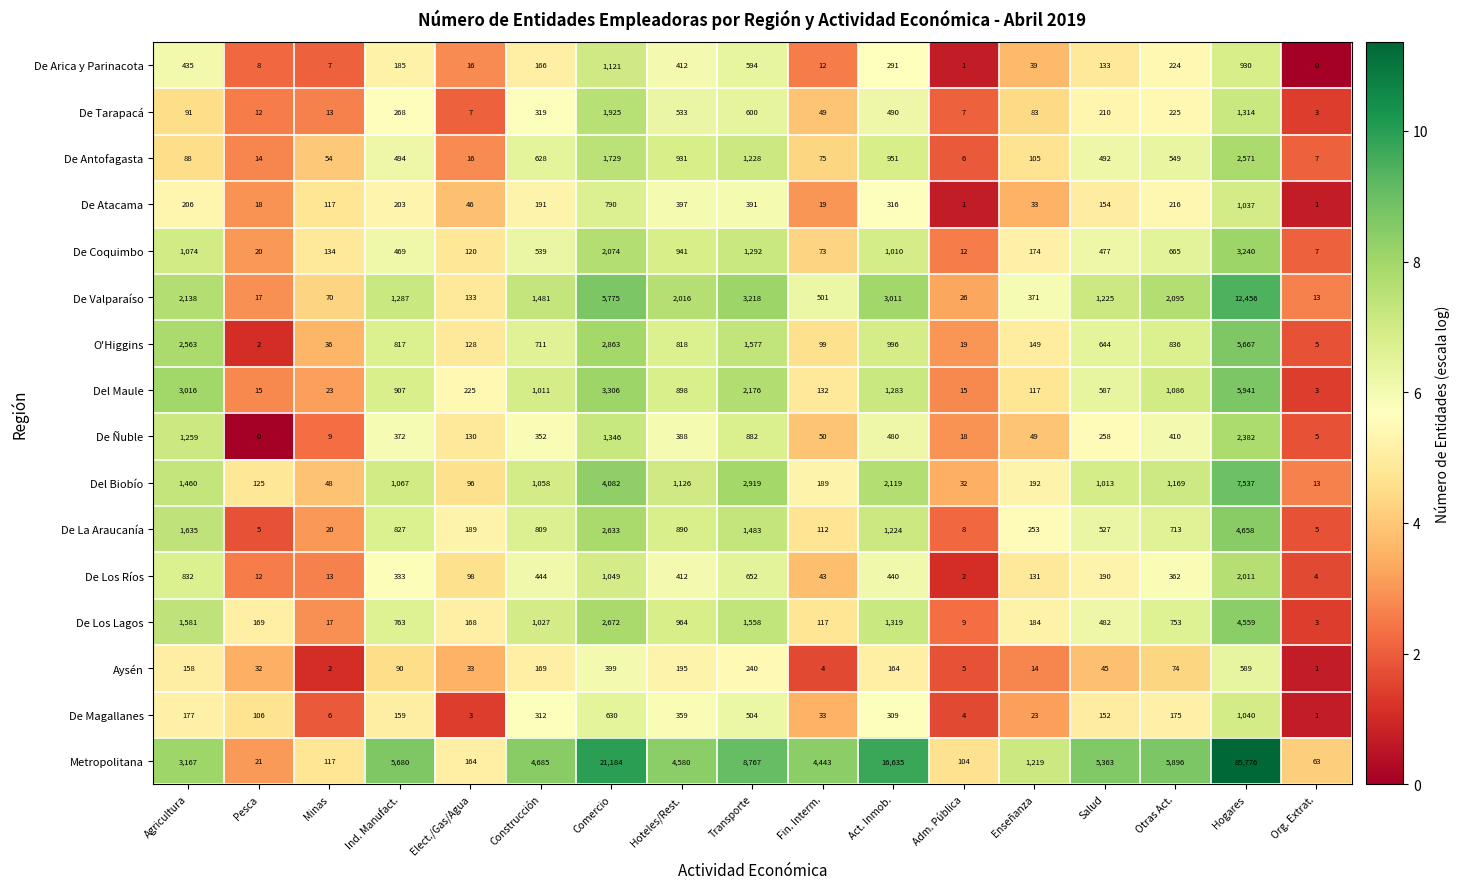

Count the number of data series in this chart.

16